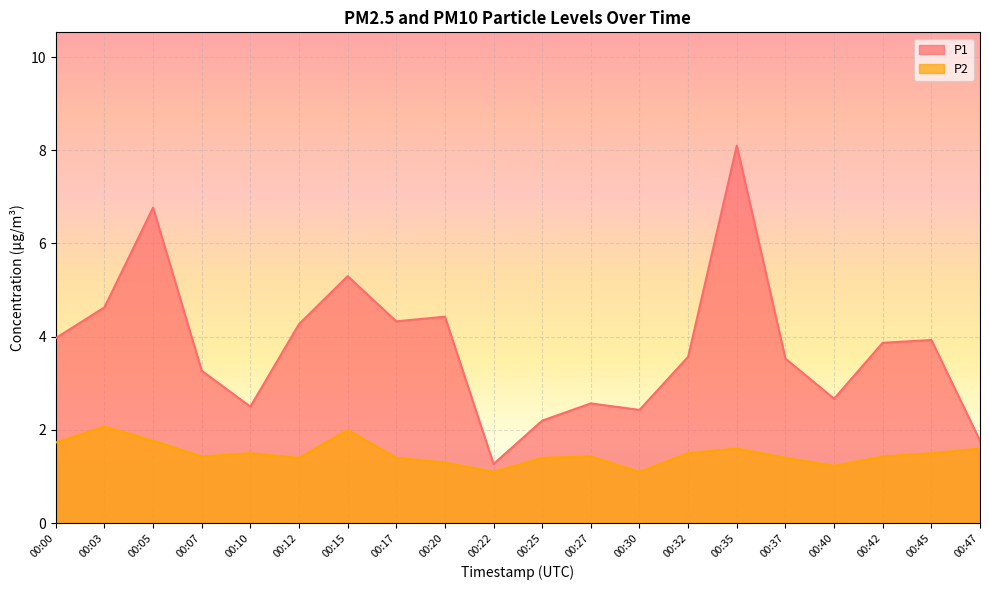

What is the total value across all series at 00:15?

7.3